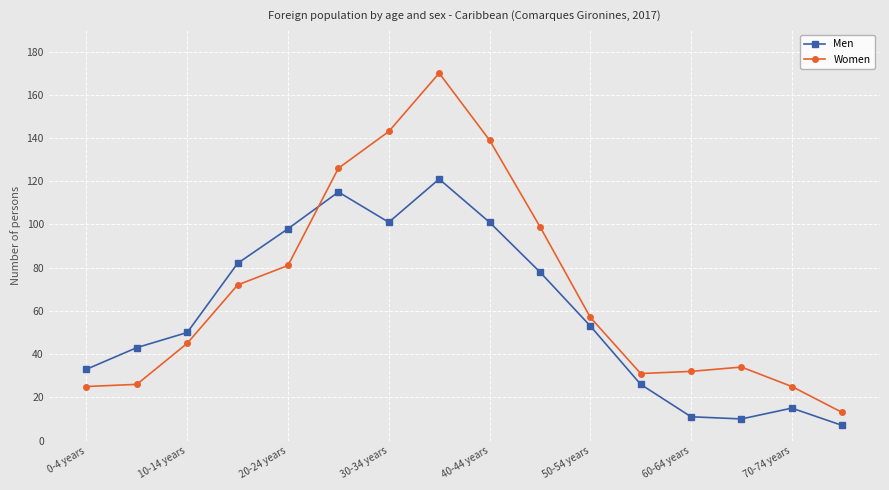

True or false: Men has more than 0 points higher than both neighbors.

True